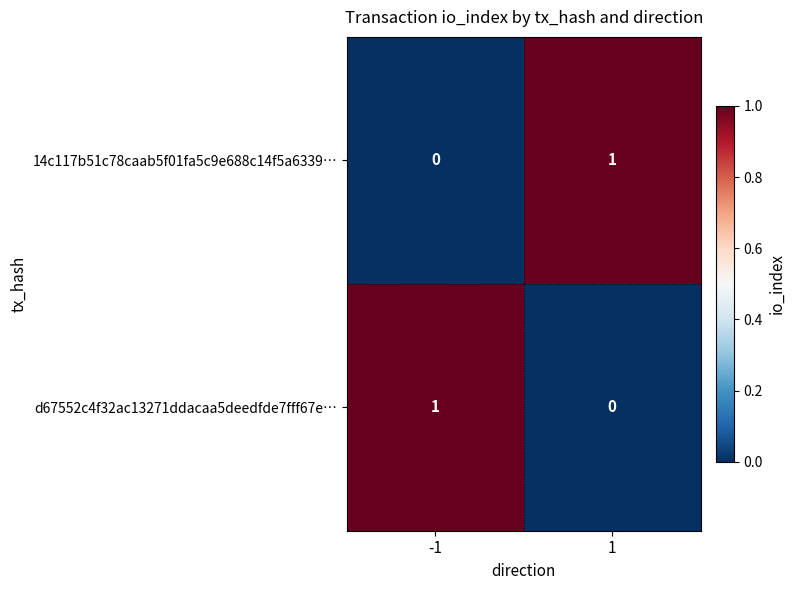

How many categories are shown in the chart?

2